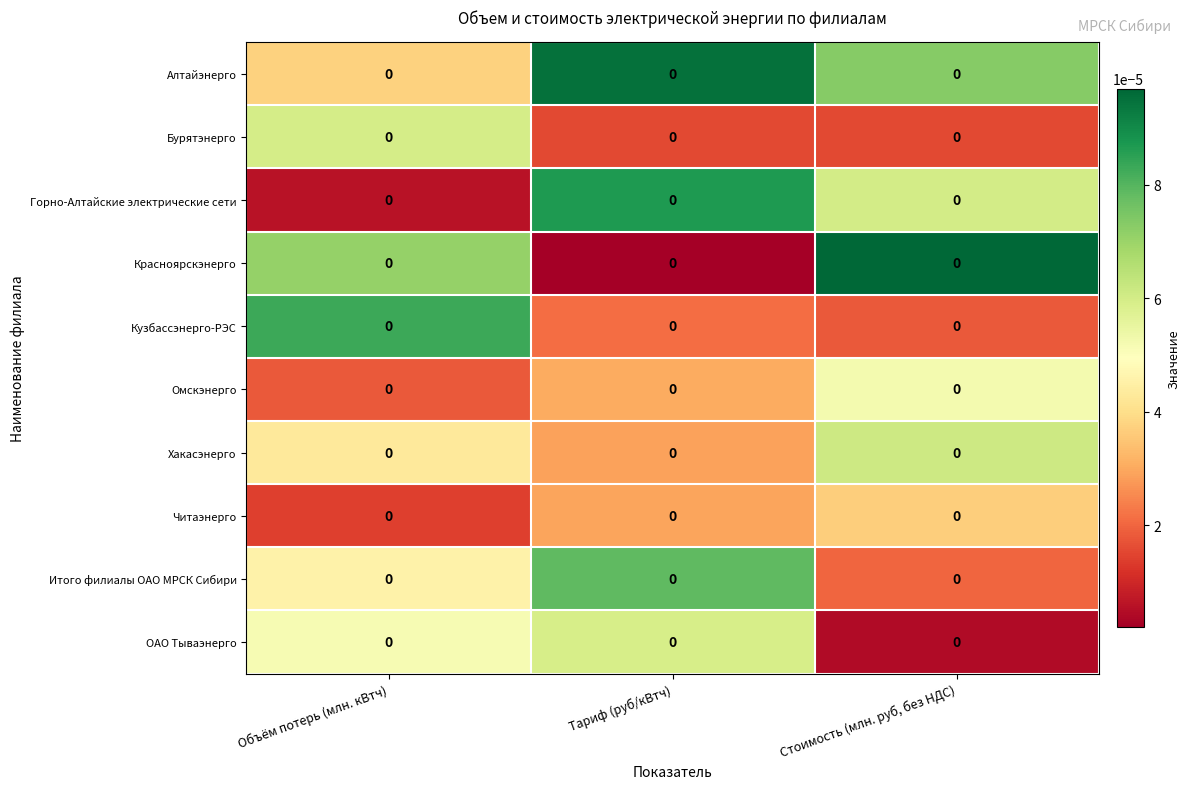

Reading left to right, extract all data points from this chart.

Алтайэнерго: Объём потерь (млн. кВтч)=0.0	Тариф (руб/кВтч)=0.0	Стоимость (млн. руб, без НДС)=0.0
Бурятэнерго: Объём потерь (млн. кВтч)=0.0	Тариф (руб/кВтч)=0.0	Стоимость (млн. руб, без НДС)=0.0
Горно-Алтайские электрические сети: Объём потерь (млн. кВтч)=0.0	Тариф (руб/кВтч)=0.0	Стоимость (млн. руб, без НДС)=0.0
Красноярскэнерго: Объём потерь (млн. кВтч)=0.0	Тариф (руб/кВтч)=0.0	Стоимость (млн. руб, без НДС)=0.0
Кузбассэнерго-РЭС: Объём потерь (млн. кВтч)=0.0	Тариф (руб/кВтч)=0.0	Стоимость (млн. руб, без НДС)=0.0
Омскэнерго: Объём потерь (млн. кВтч)=0.0	Тариф (руб/кВтч)=0.0	Стоимость (млн. руб, без НДС)=0.0
Хакасэнерго: Объём потерь (млн. кВтч)=0.0	Тариф (руб/кВтч)=0.0	Стоимость (млн. руб, без НДС)=0.0
Читаэнерго: Объём потерь (млн. кВтч)=0.0	Тариф (руб/кВтч)=0.0	Стоимость (млн. руб, без НДС)=0.0
Итого филиалы ОАО МРСК Сибири: Объём потерь (млн. кВтч)=0.0	Тариф (руб/кВтч)=0.0	Стоимость (млн. руб, без НДС)=0.0
ОАО Тываэнерго: Объём потерь (млн. кВтч)=0.0	Тариф (руб/кВтч)=0.0	Стоимость (млн. руб, без НДС)=0.0